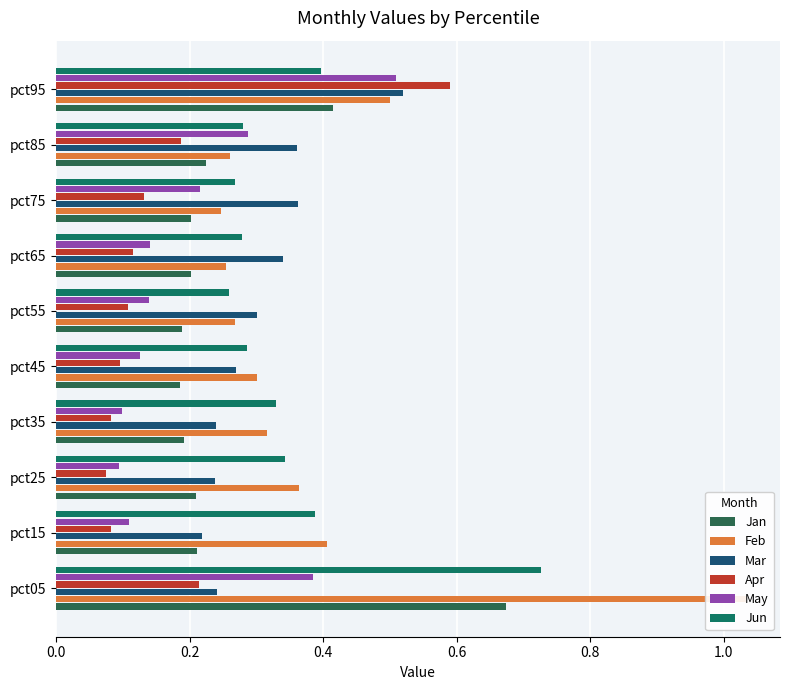

How many groups of bars are there?

10